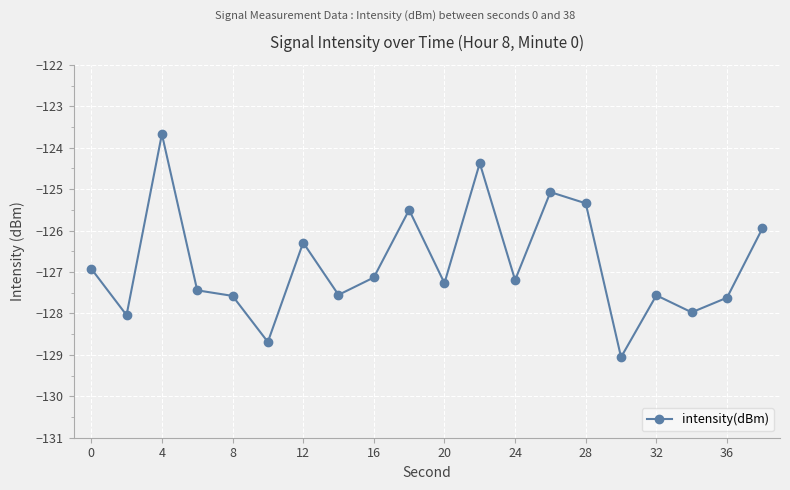

How many distinct data groups are displayed?

1